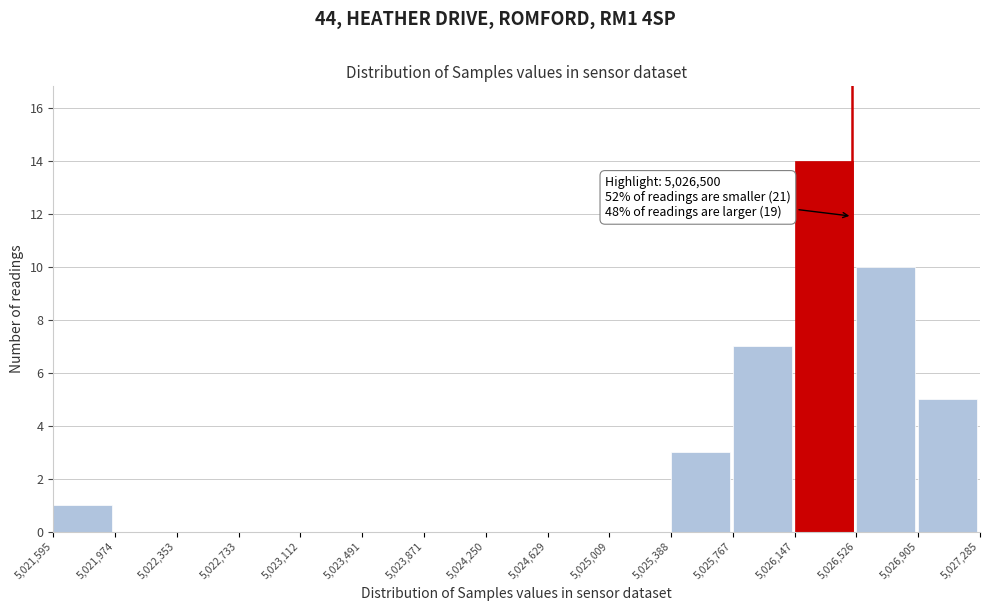

Over which range of the x-axis is the bar tallest?

5,026,147 to 5,026,526